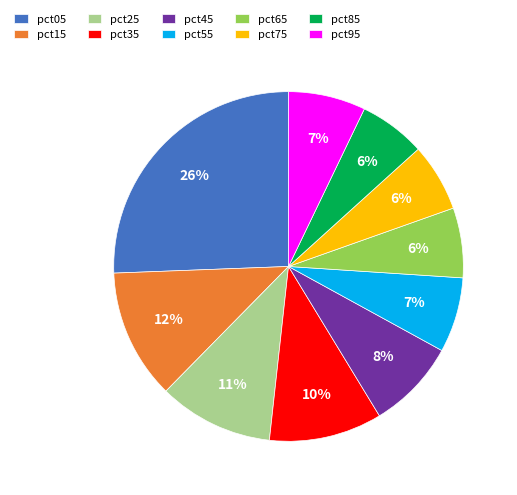

To the nearest percent, what is the average slice percentage?

10%